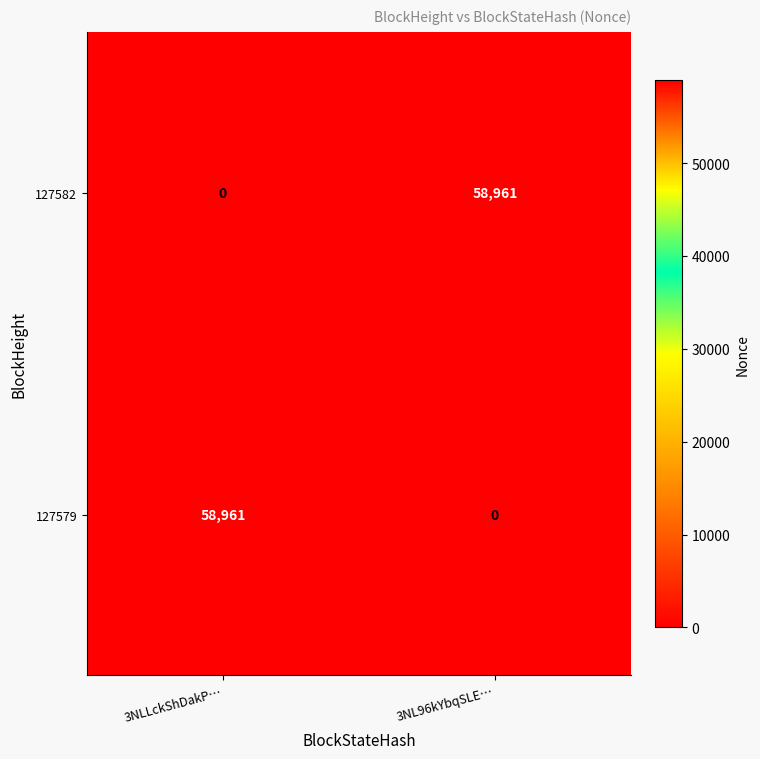

What is the total value across all series at 3NL96kYbqSLE…?

58961